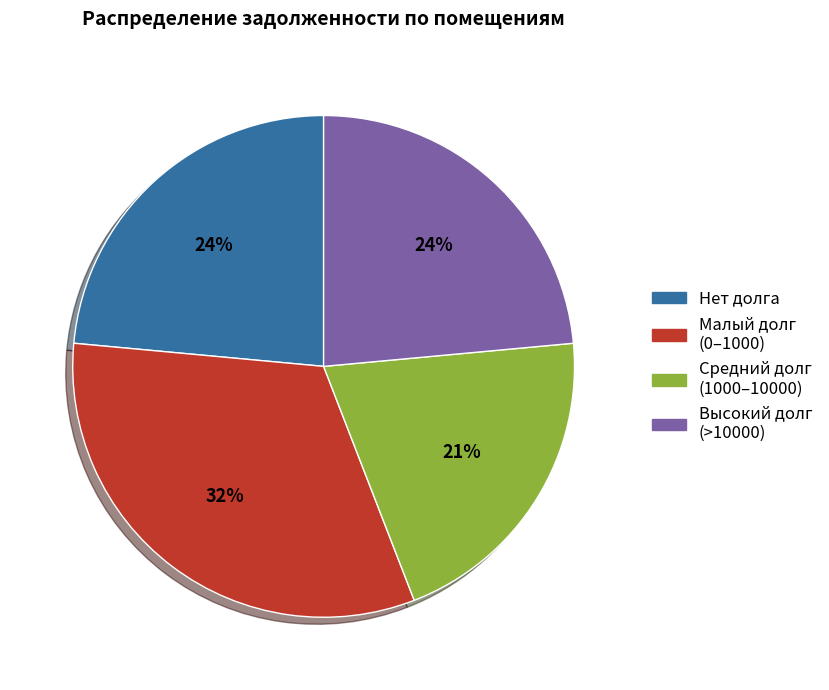

Is there any slice that represents more than half of the pie?

No